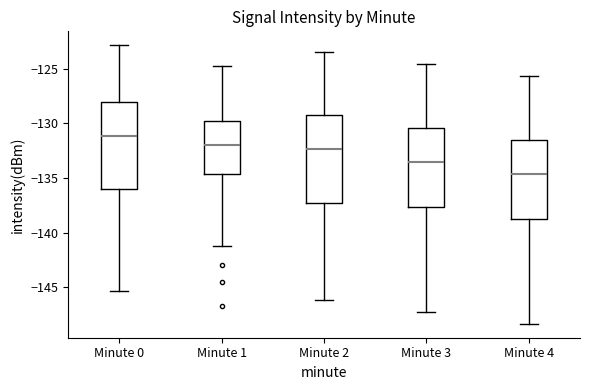

Reading left to right, transcribe this box plot: for each box, give where its median line is, the range the box spans, and where its two whiskers end, as read against the y-axis. The values are not printed on the chart, so give them approximately, as read against the axis.

Minute 0: median -131.0, box -136.0 to -128.0, whiskers -145.5 to -123.0
Minute 1: median -132.0, box -134.5 to -130.0, whiskers -141.0 to -125.0
Minute 2: median -132.5, box -137.5 to -129.5, whiskers -146.0 to -123.5
Minute 3: median -133.5, box -137.5 to -130.5, whiskers -147.0 to -124.5
Minute 4: median -134.5, box -138.5 to -131.5, whiskers -148.5 to -125.5